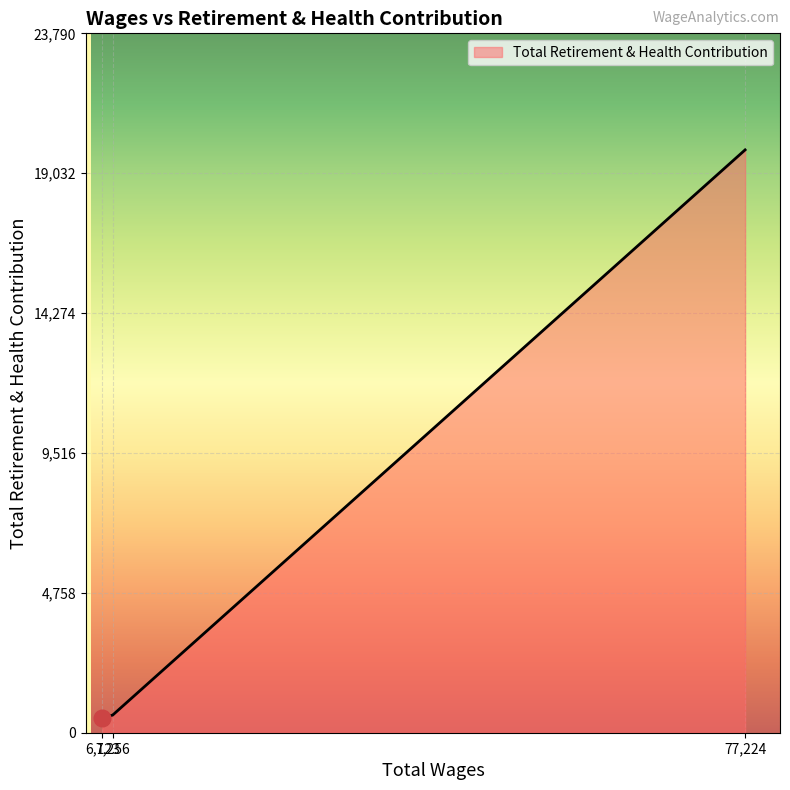

What is the difference between the maximum and minimum values?

19320